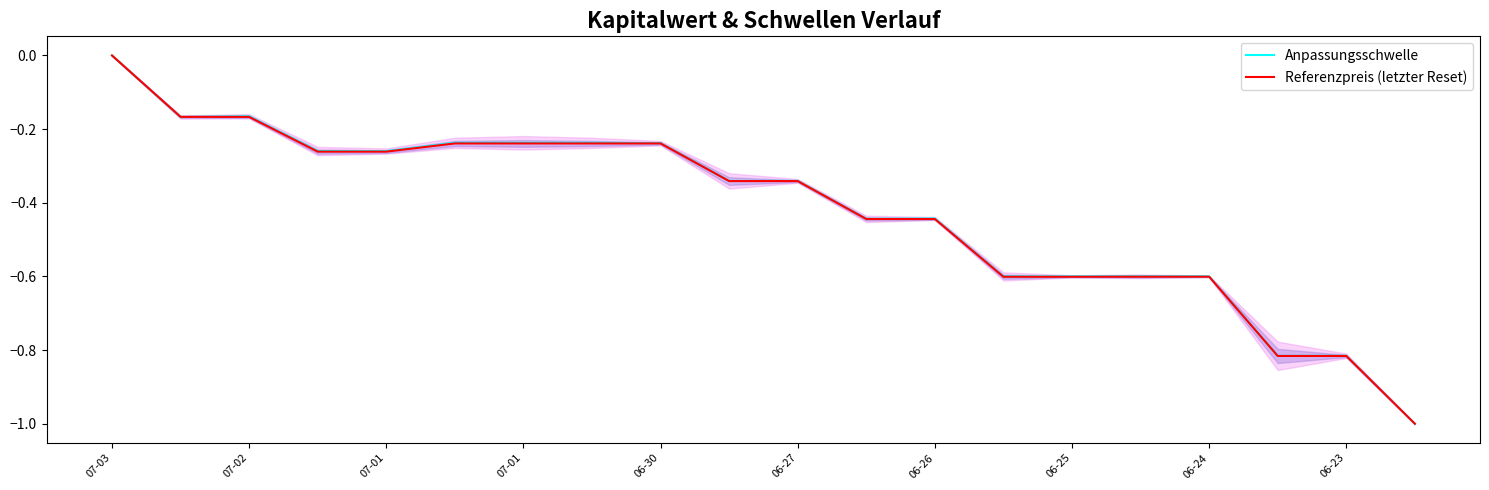

How many intersections are there between Referenzpreis (letzter Reset) and Anpassungsschwelle?

1